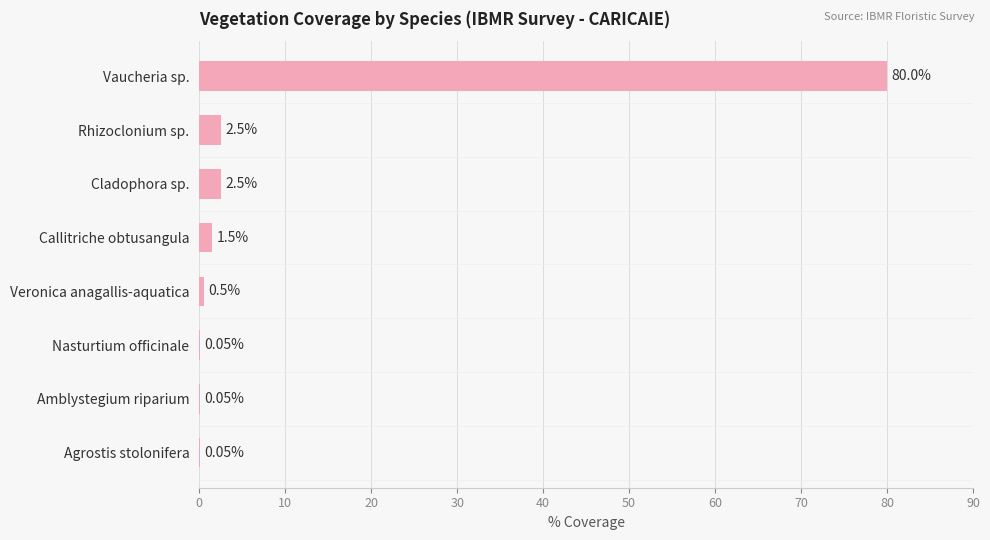

Which has a higher value, Cladophora sp. or Callitriche obtusangula?

Cladophora sp.